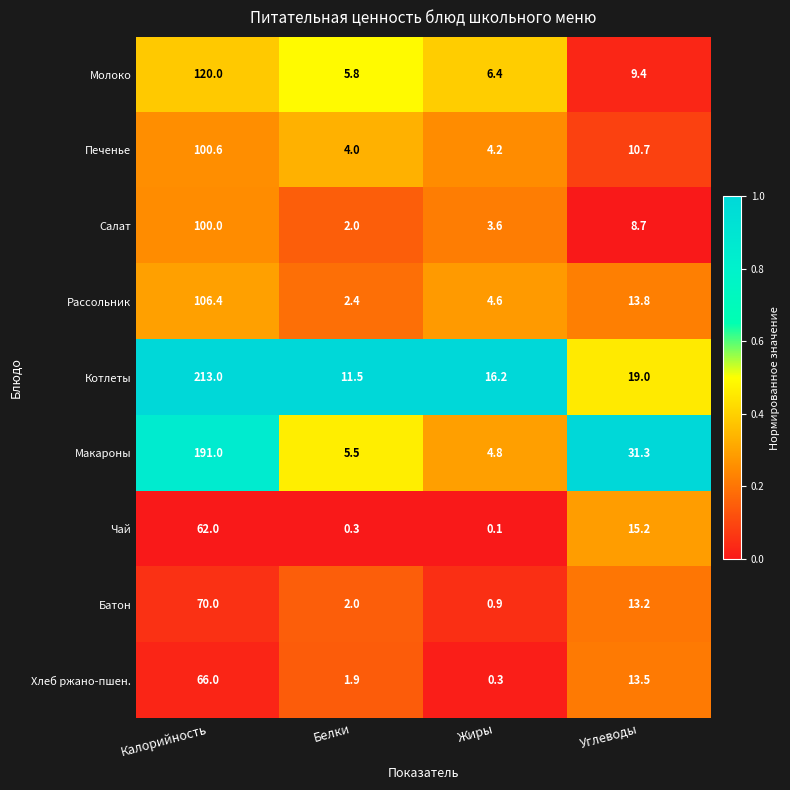

What is the greatest value displayed?

213.0